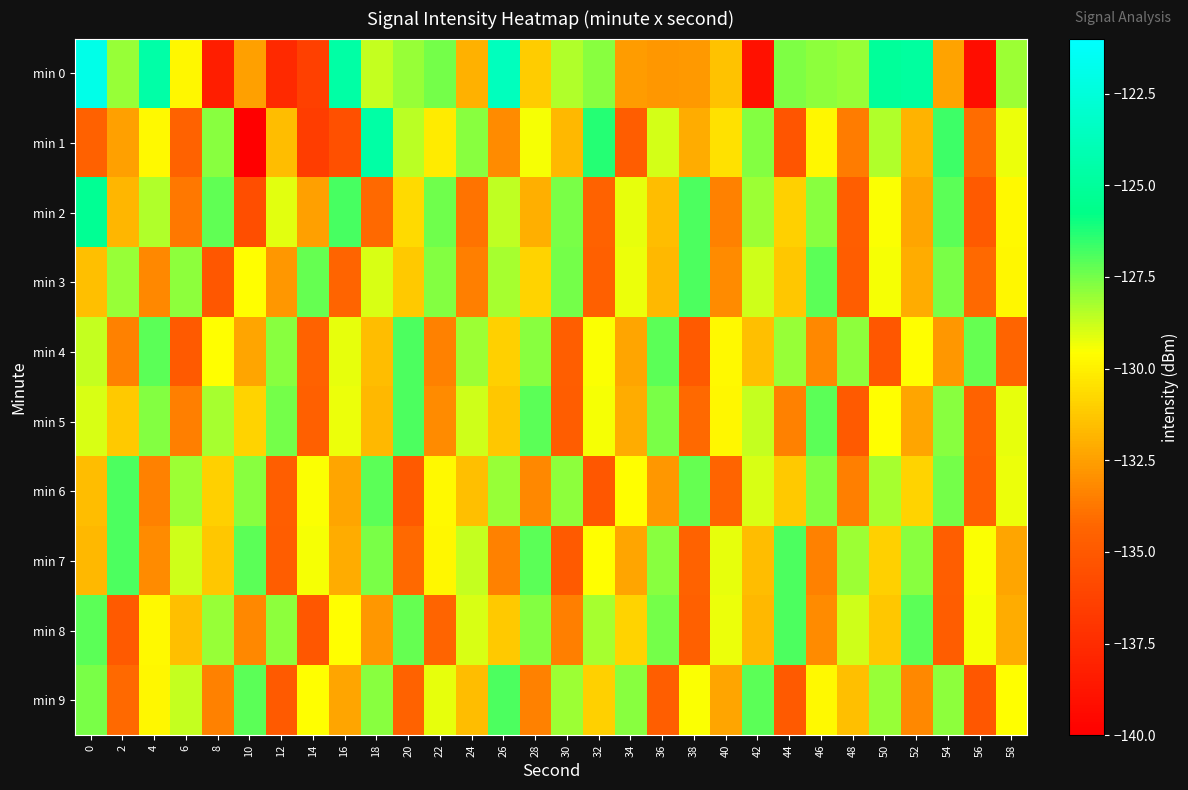

Which category has the lowest value across all series?

10